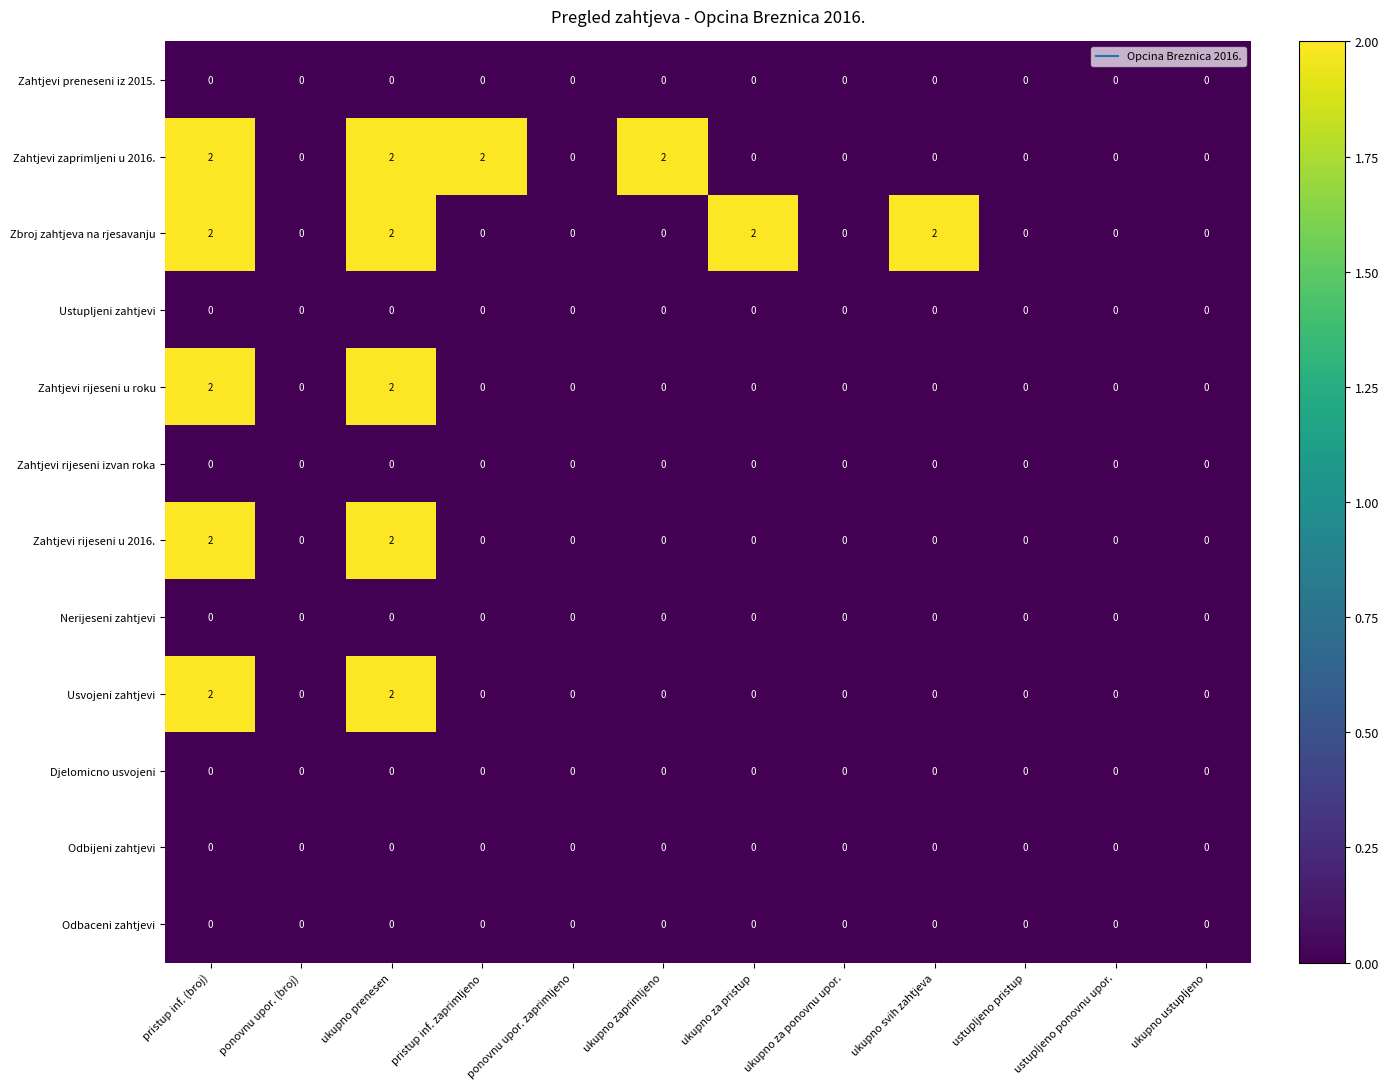

The Usvojeni zahtjevi series shows 1 at pristup inf. zaprimljeno. True or false?

False